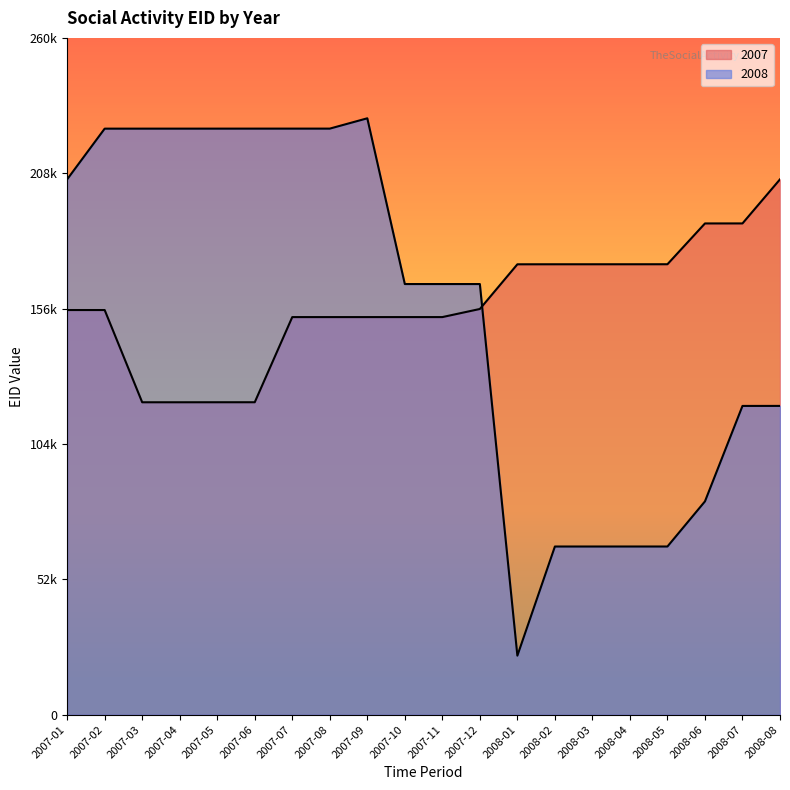

How many data points does each series have?

20